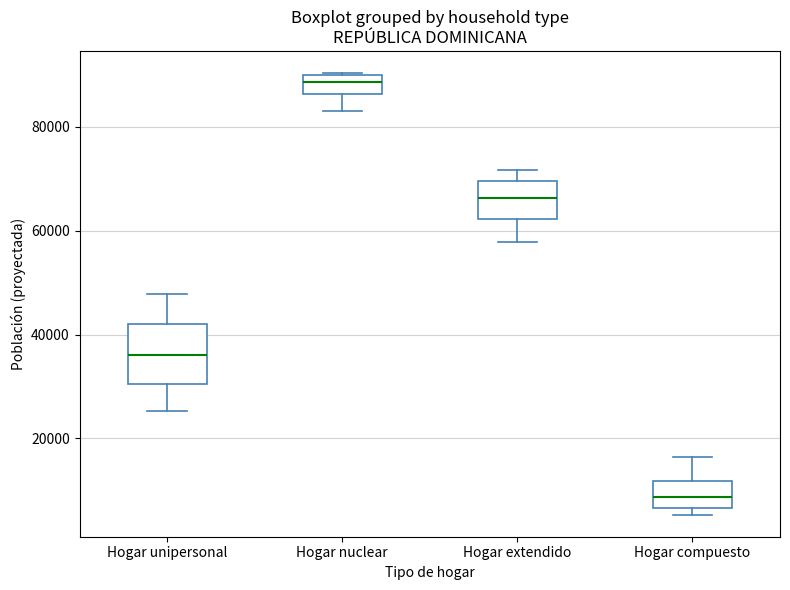

Where does the upper whisker of the box for Hogar extendido end on the y-axis? The values are not printed on the chart, so give them approximately, as read against the axis.

72000